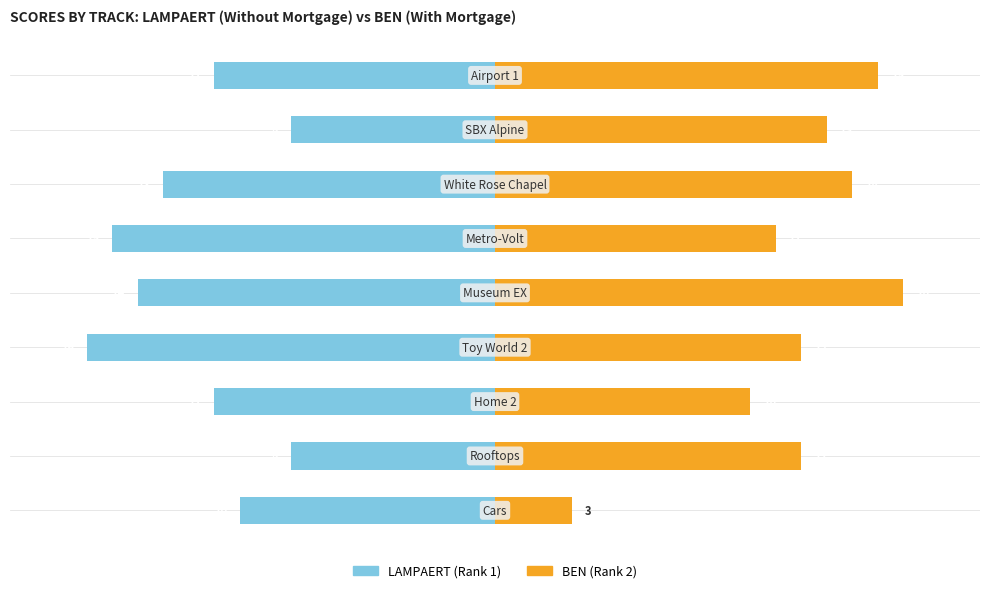

True or false: With Mortgage has a value of 14 at 10.

True